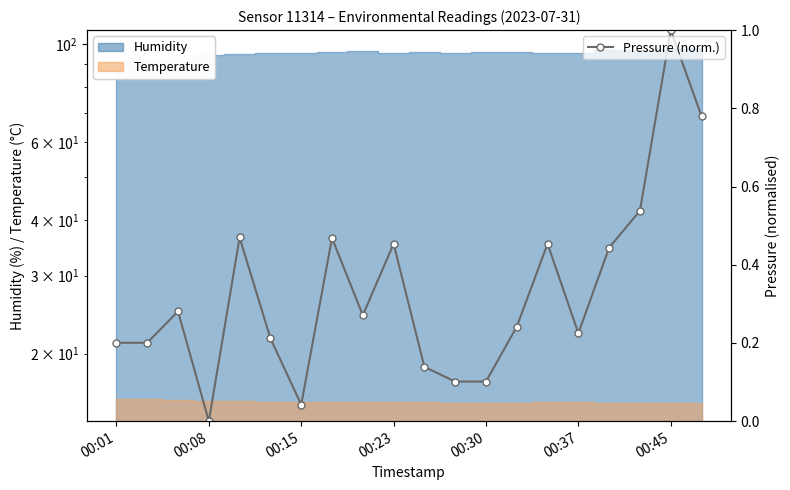

The value at 00:30 is 0.1. True or false?

True